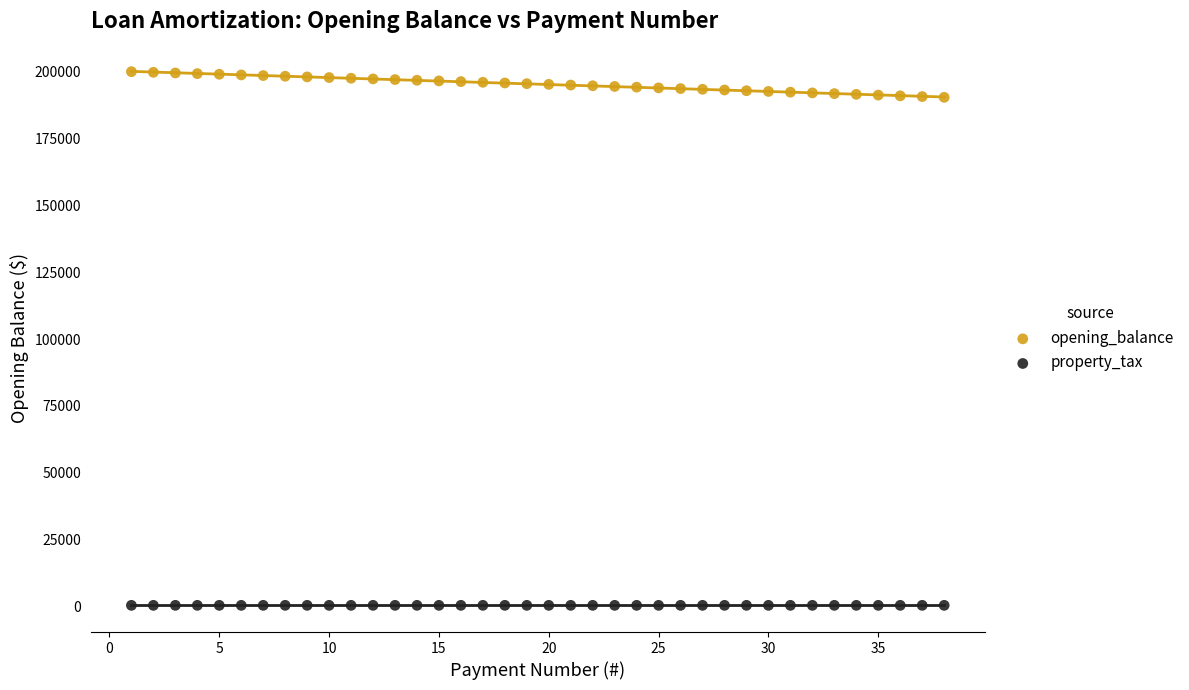

Which series reaches the maximum Y coordinate?

opening_balance